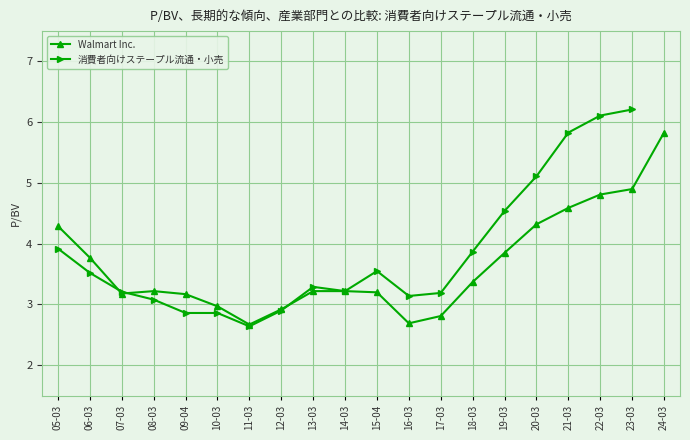

The Walmart Inc. series shows 0.9 at 11-03. True or false?

False